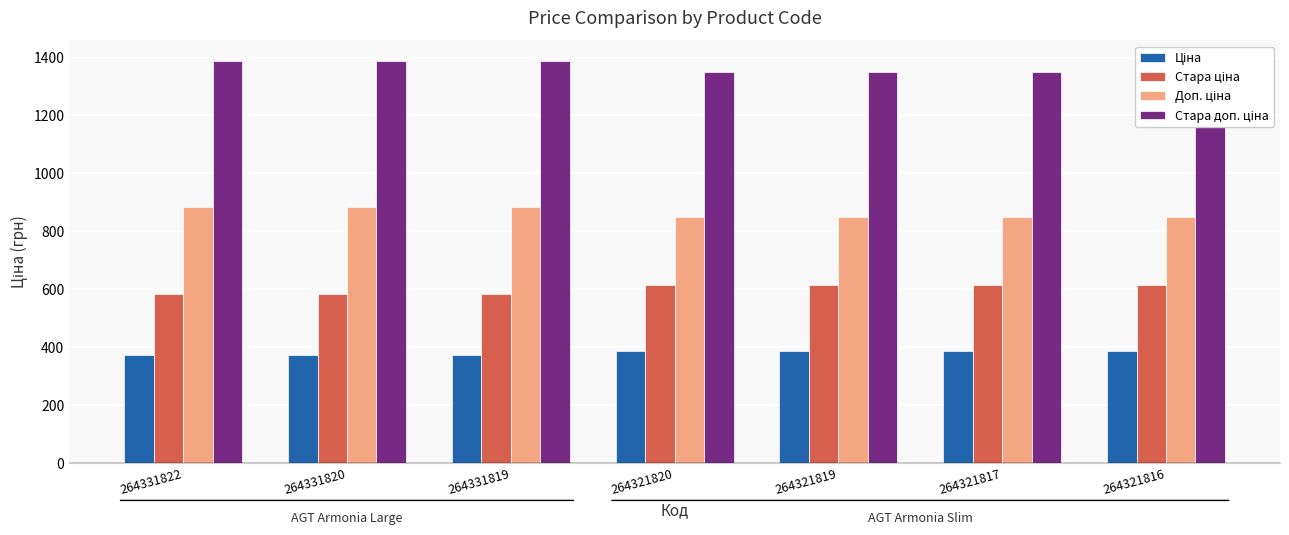

List the series in order of their overall mean, lowest first.

Ціна, Стара ціна, Доп. ціна, Стара доп. ціна